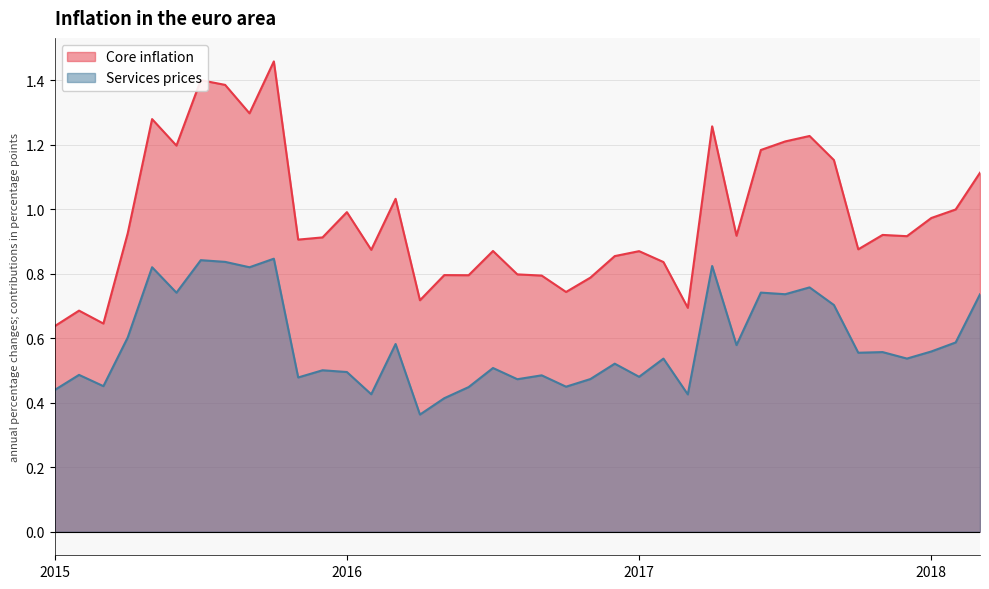

True or false: Services prices and Core inflation intersect in this chart.

False